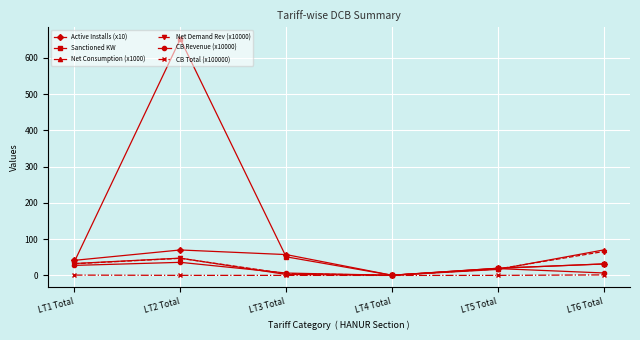

At which category does the chart reach its peak across all series?

LT2 Total